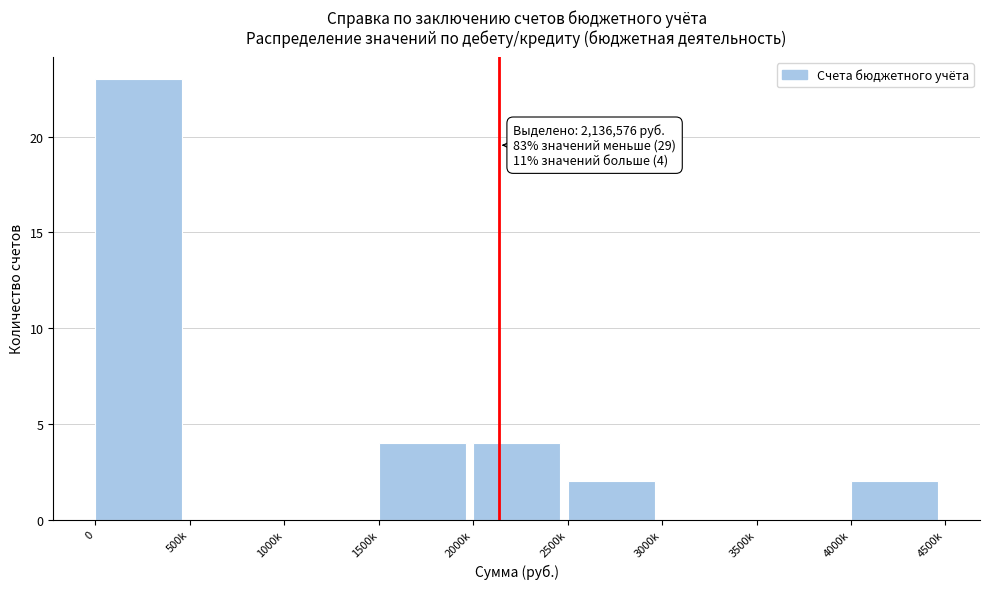

Reading left to right, what are all the values shown in this chart?

0=23	500k=0	1000k=0	1500k=4	2000k=4	2500k=2	3000k=0	3500k=0	4000k=2